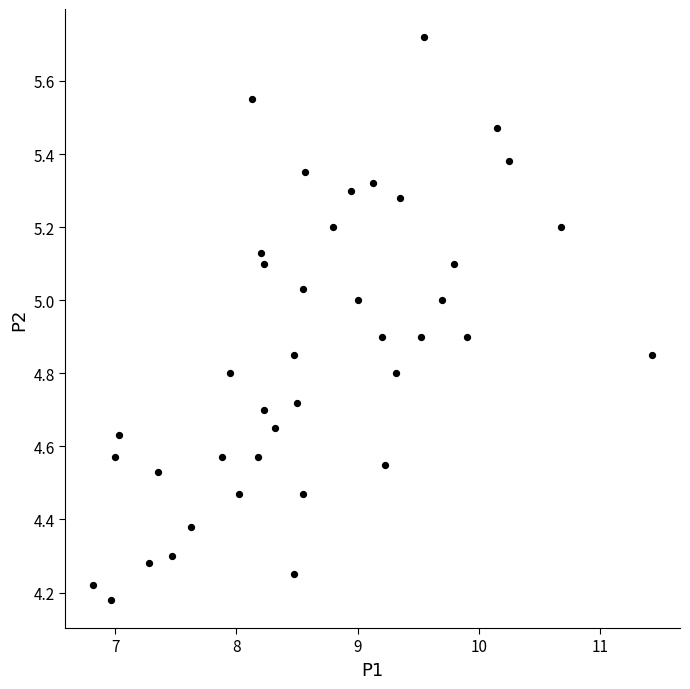

What is the range of Y values (max minus min)?

1.5